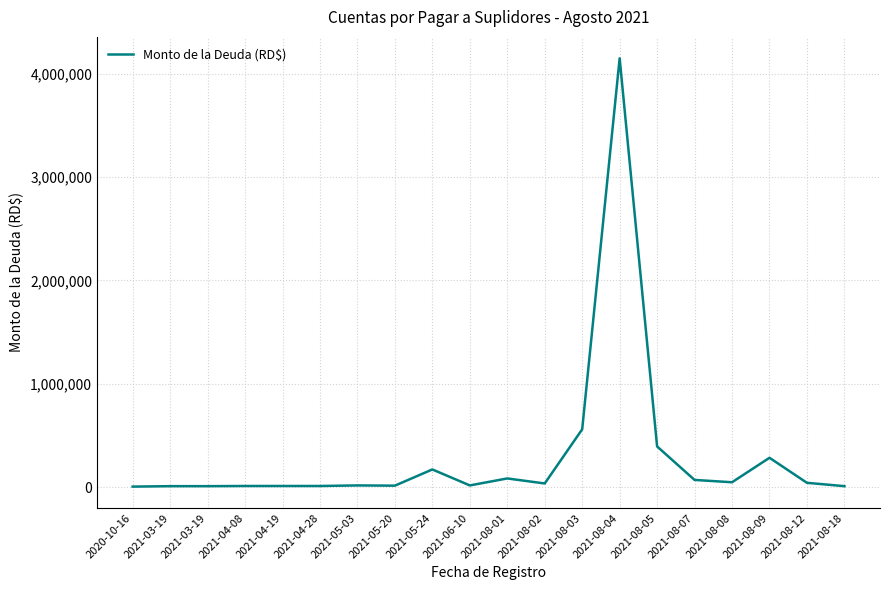

Does the chart display data point markers on the line(s)?

No